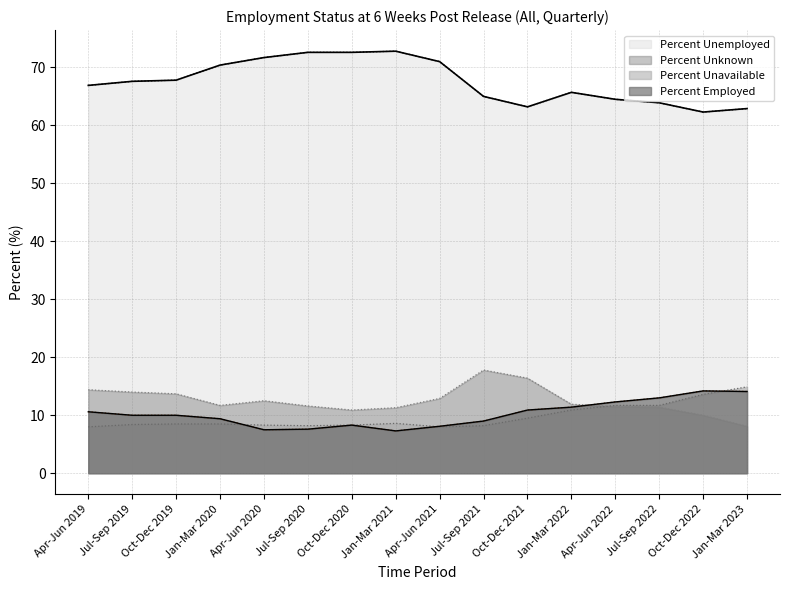

True or false: Percent Unknown has a value of 7.4 at Jul-Sep 2019.

False